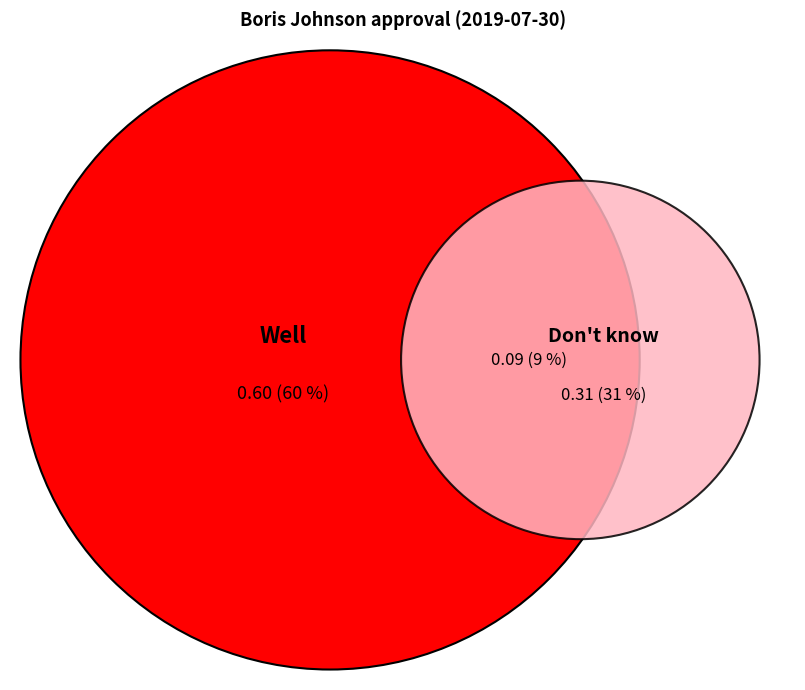

Which slice is the largest?

Well